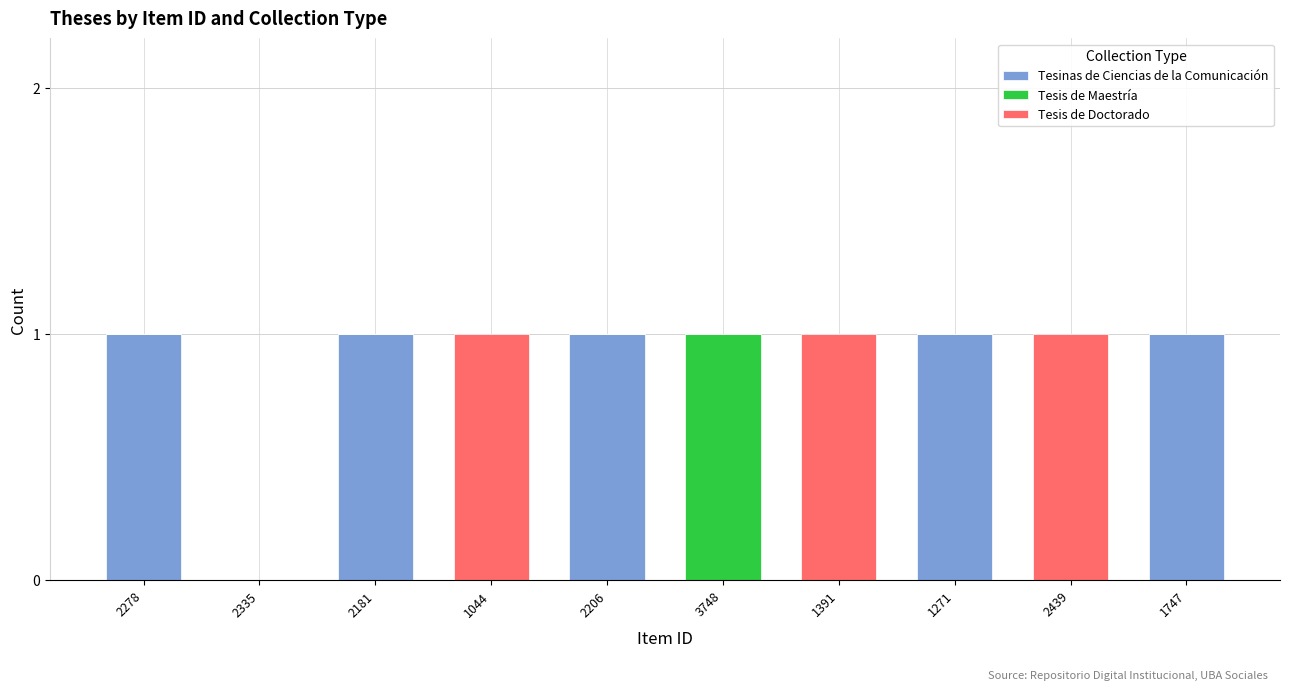

What are all the series names shown in the legend?

Tesinas de Ciencias de la Comunicación, Tesis de Maestría, Tesis de Doctorado